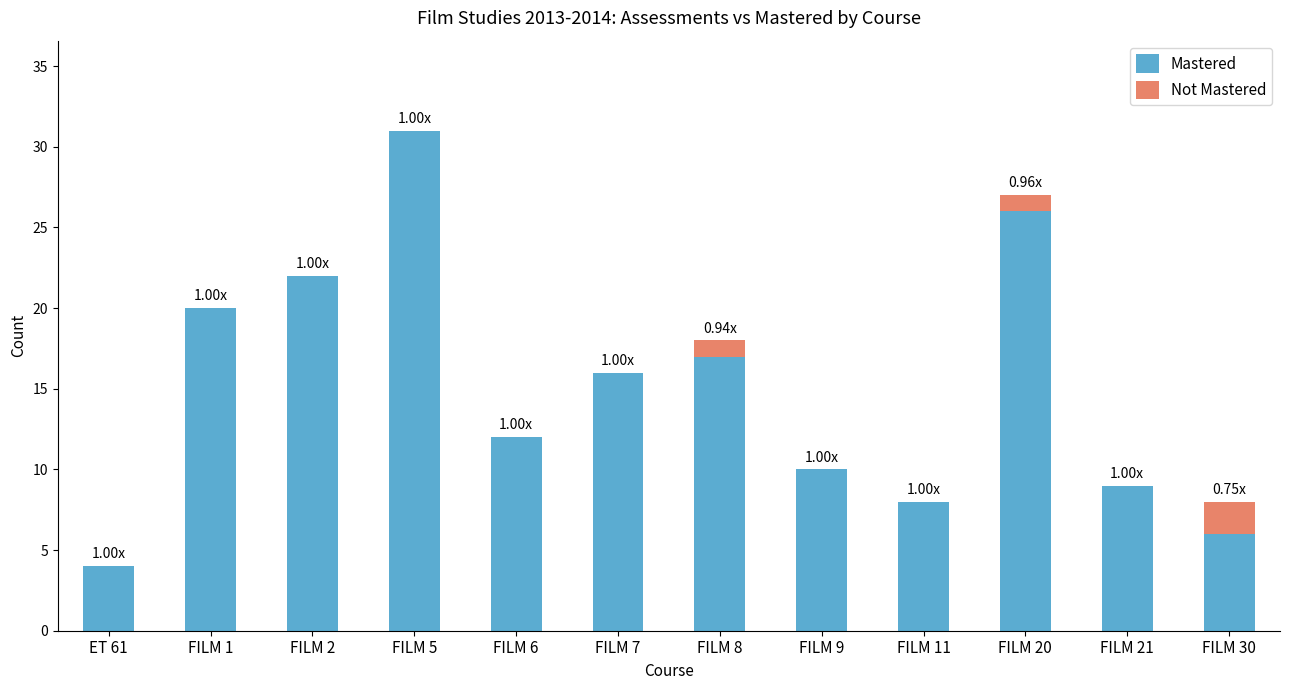

What is the sum of the Mastered values at FILM 30 and FILM 11?

14